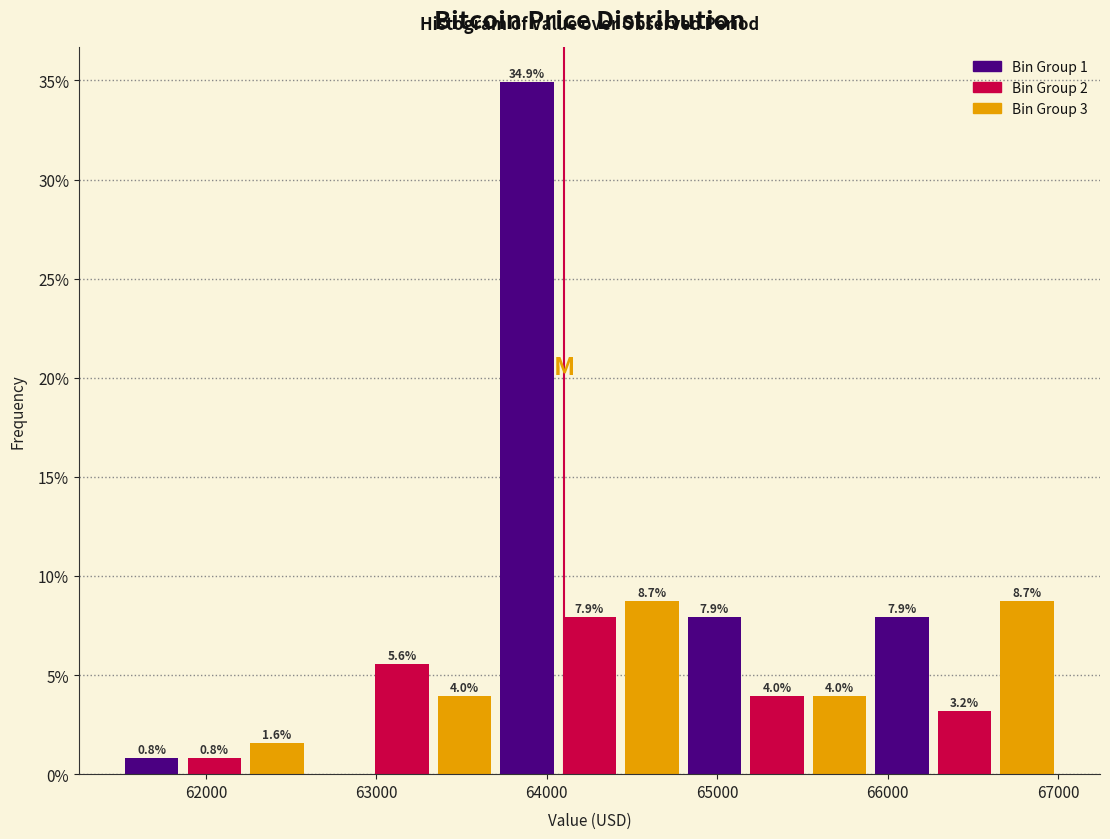

Read against the x-axis, roughly where is the centre of the tallest bar?

63900